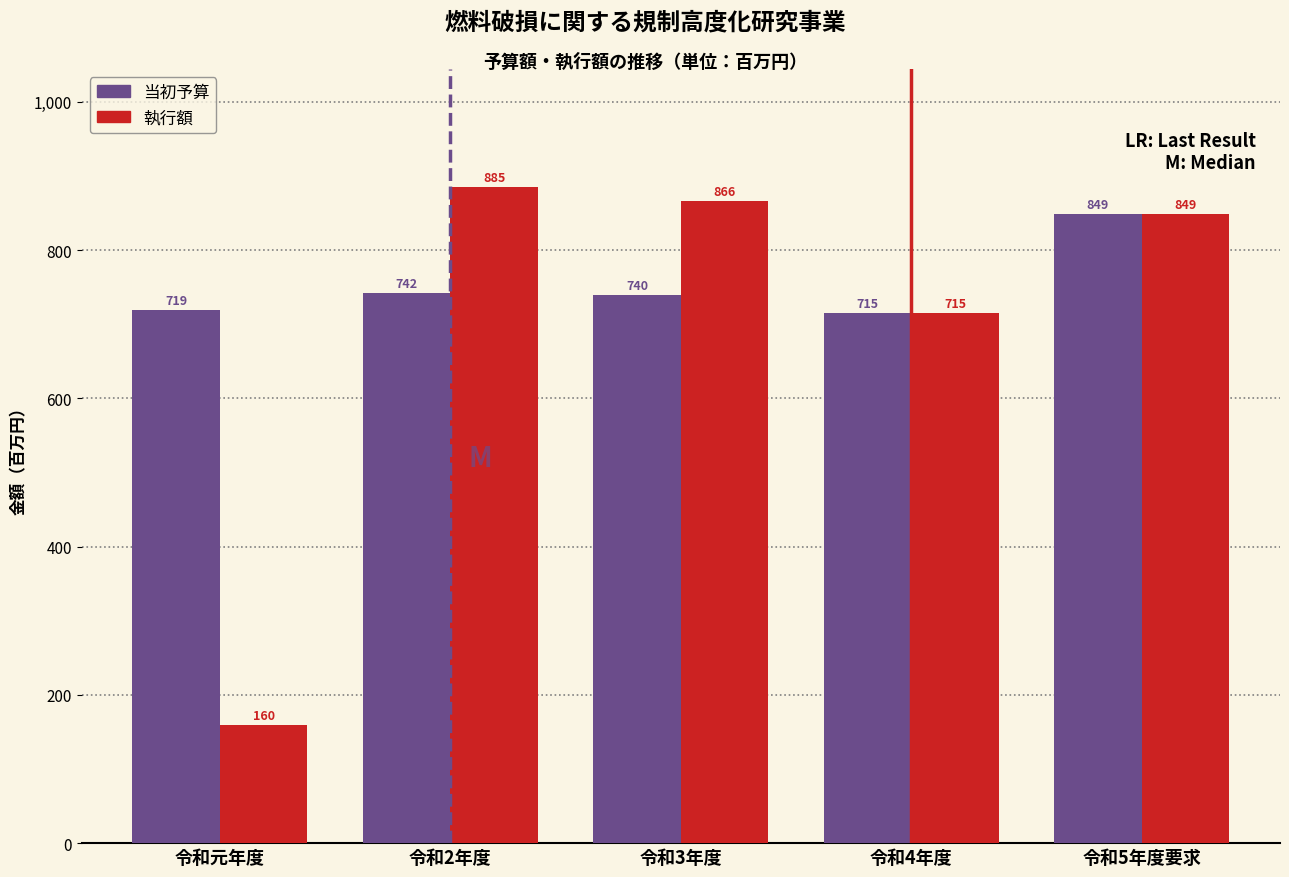

Reading right to left, transcribe all the data shown in this chart.

当初予算: 令和5年度要求=849	令和4年度=715	令和3年度=740	令和2年度=742	令和元年度=719
執行額: 令和5年度要求=849	令和4年度=715	令和3年度=866	令和2年度=885	令和元年度=160